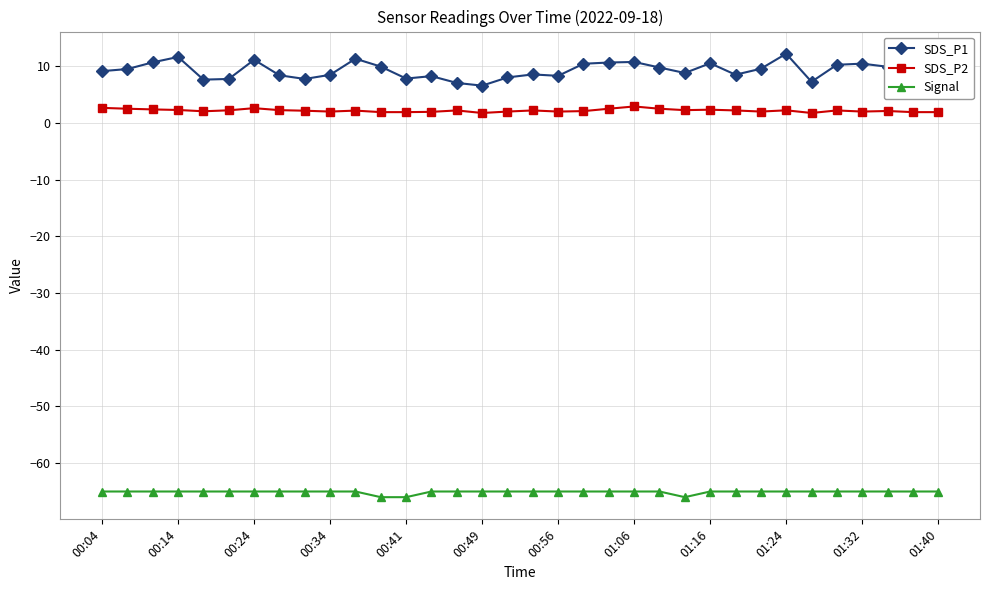

What is the sum of all SDS_P2 values?

74.0